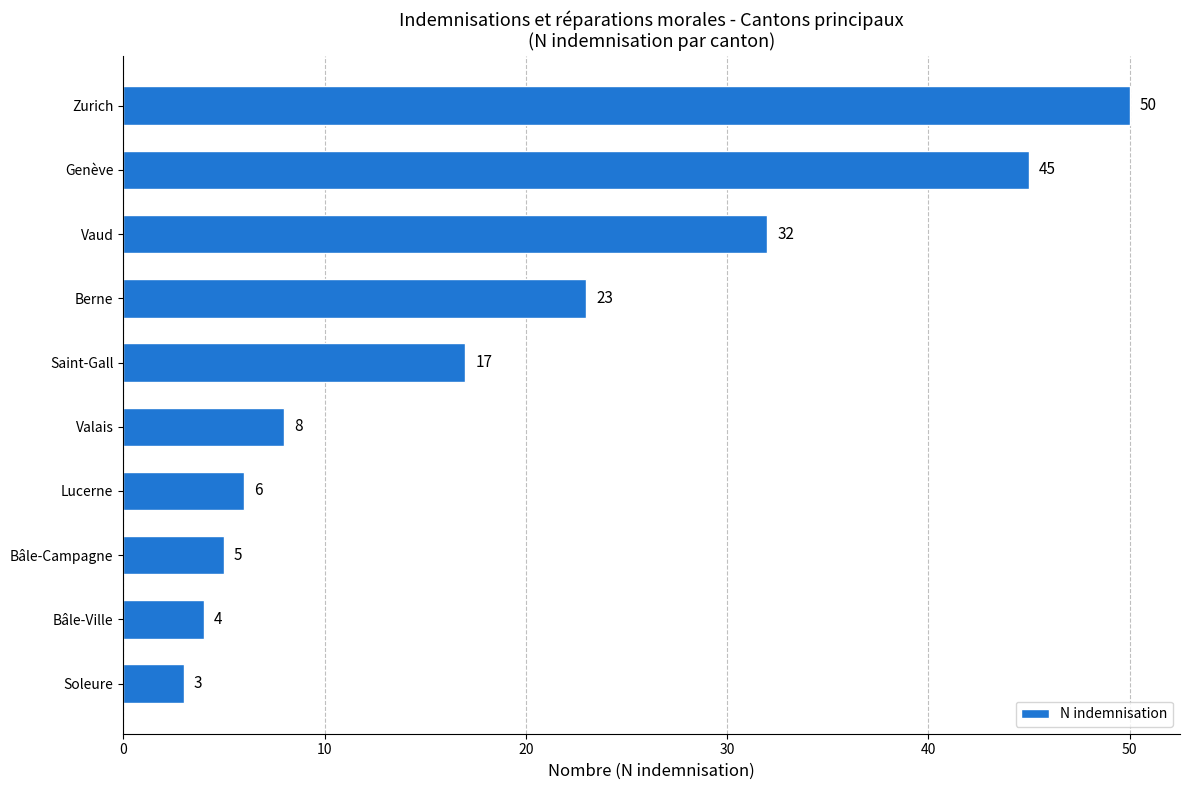

Approximately how many times larger is the value at Genève compared to Saint-Gall?

2.6